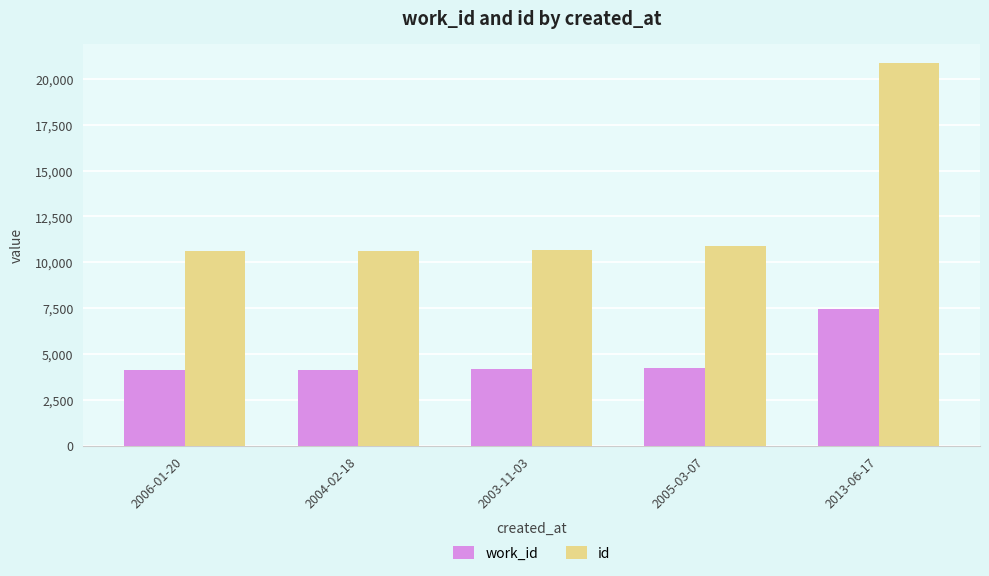

How many data points in id are less than 10681?

2